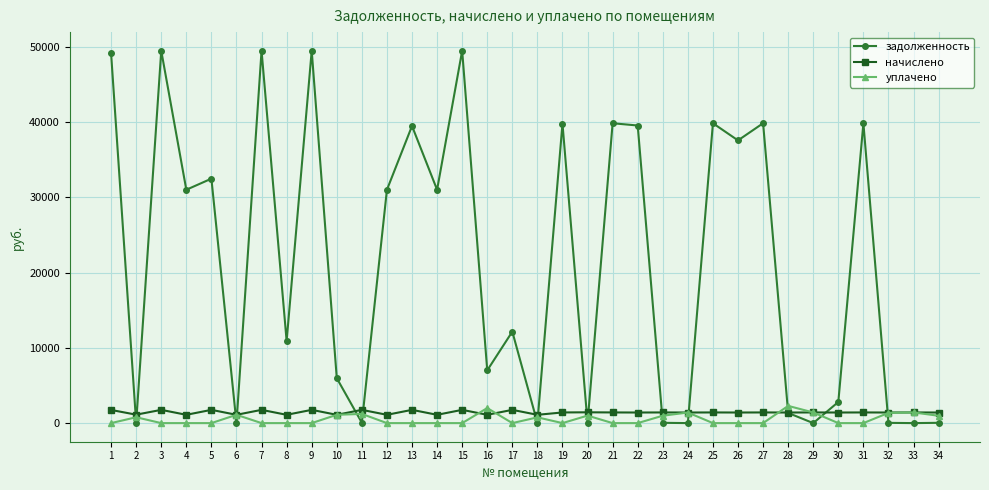

What is the sum of all начислено values?

48388.8